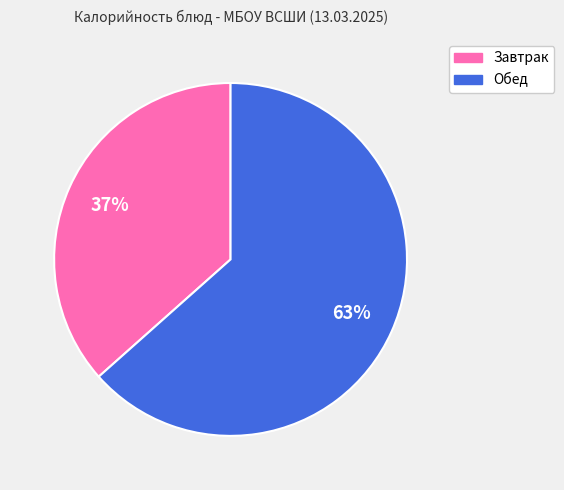

To the nearest percent, what is the average slice percentage?

50%